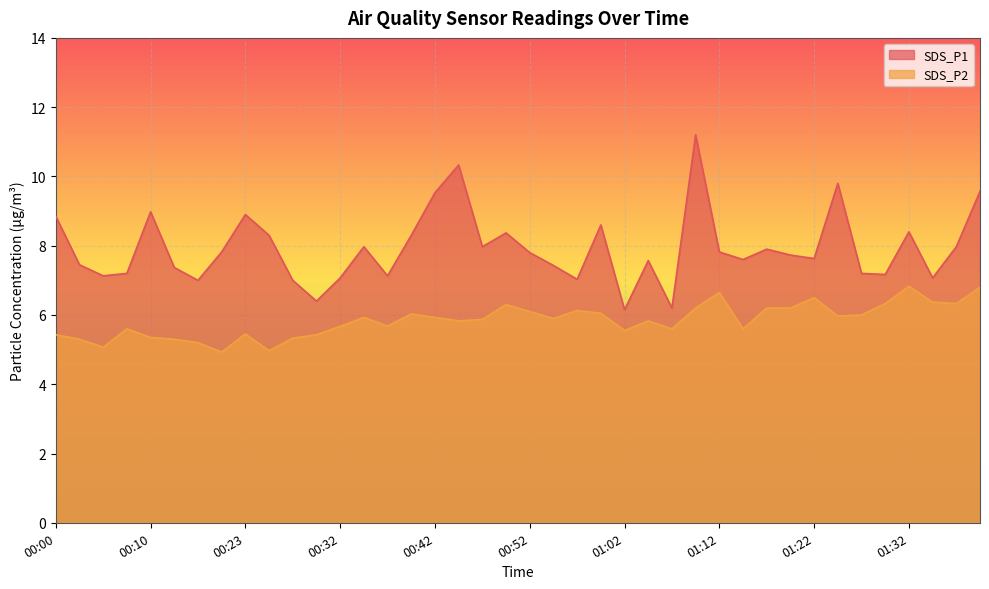

What position from the right is 00:00?

40